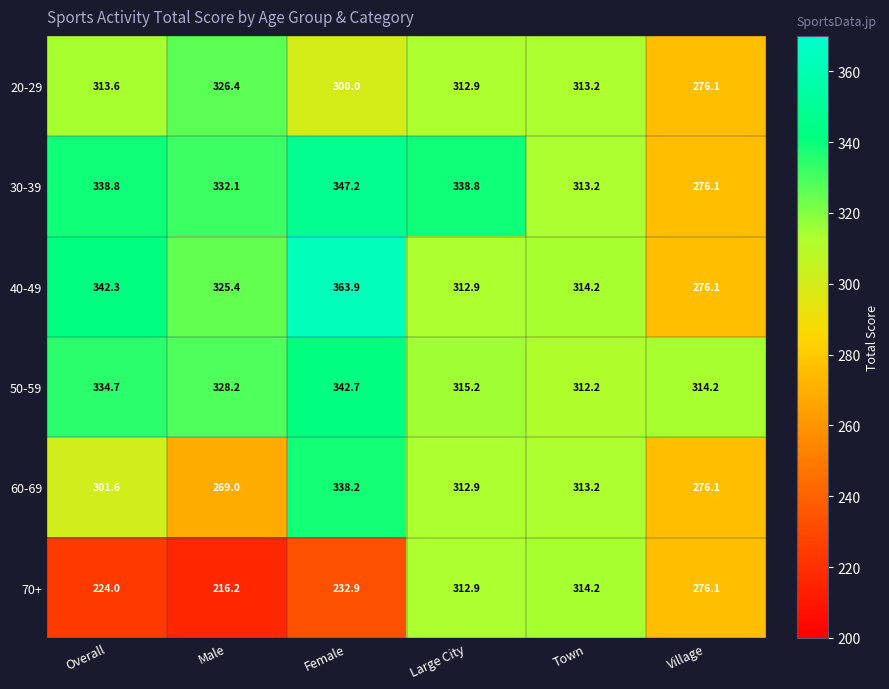

What value does the 40-49 series have at Female?

363.9